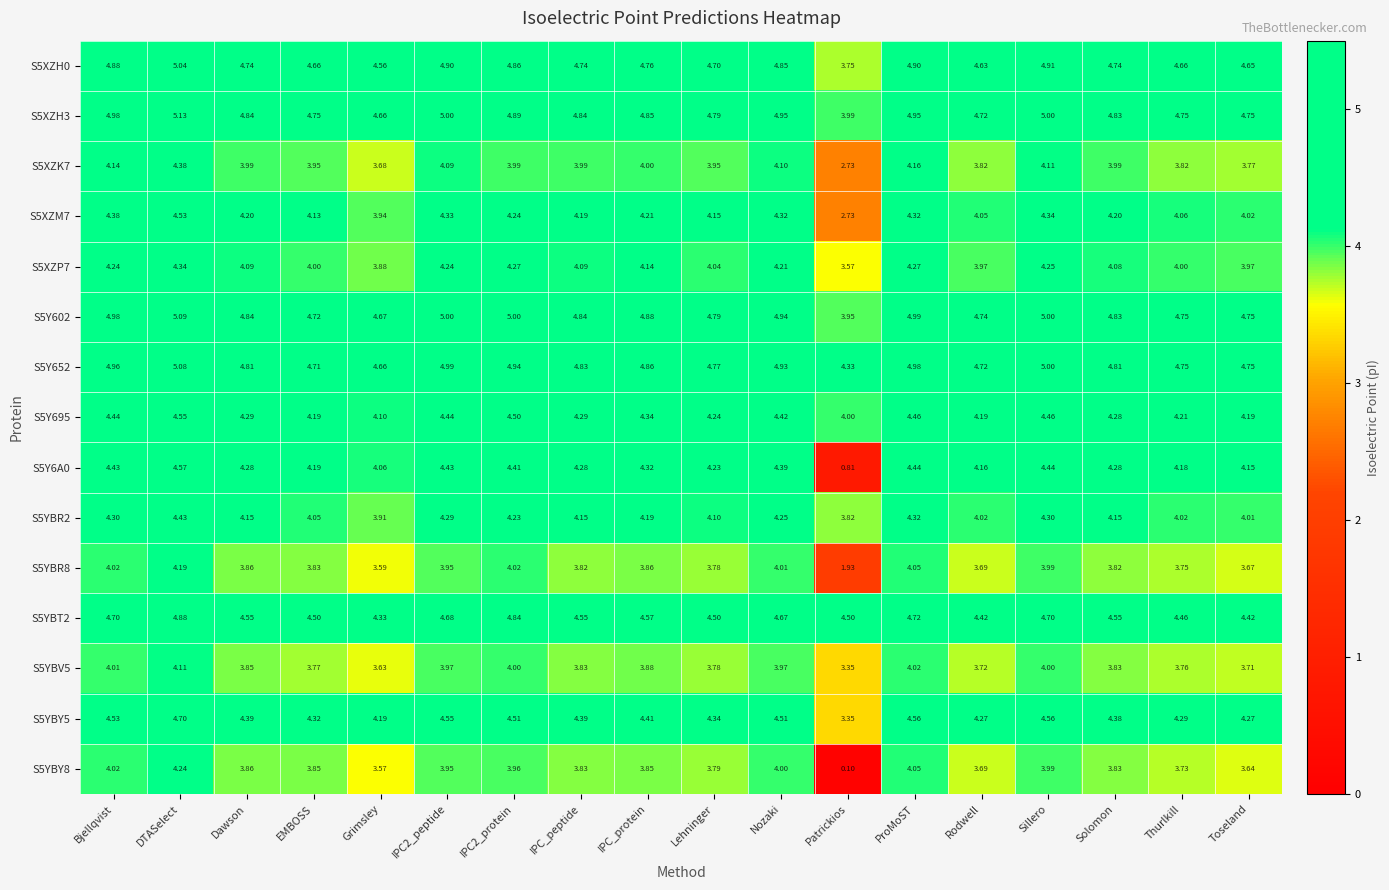

How many categories are shown in the chart?

18